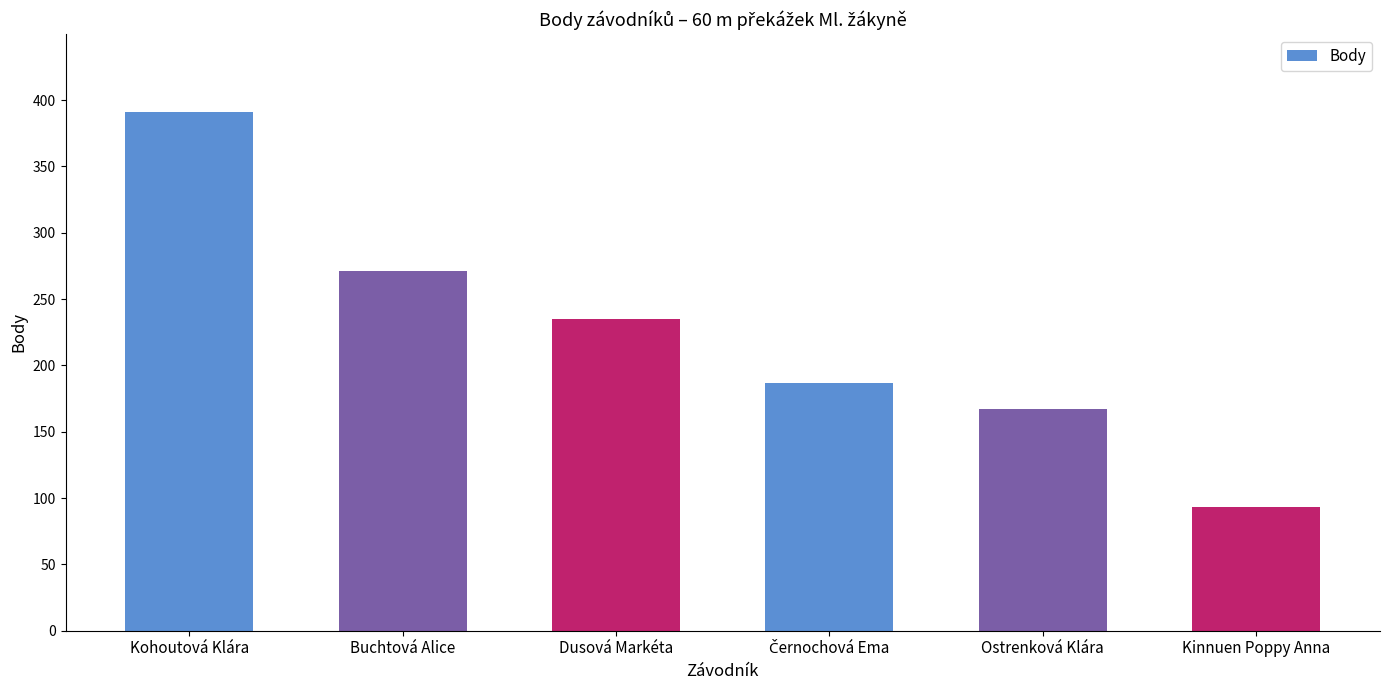

What is the ratio of the value at Buchtová Alice to the value at Ostrenková Klára?

1.6